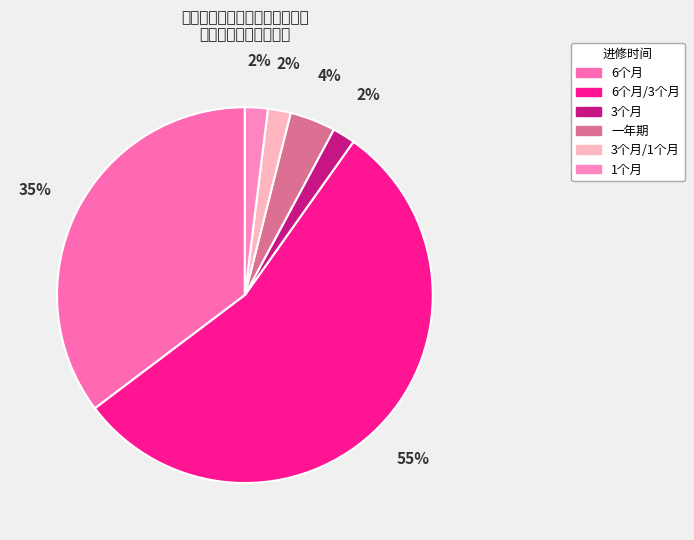

Which slice is the smallest?

3个月